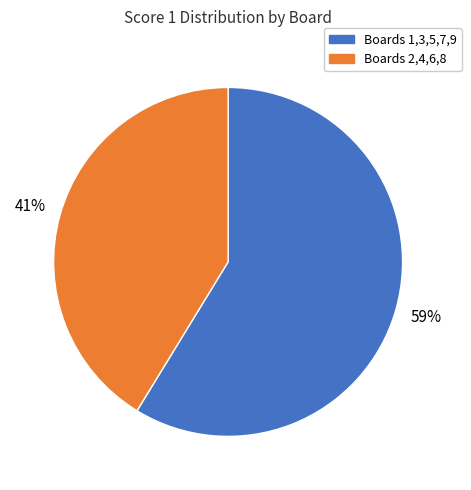

To the nearest percent, what is the average slice percentage?

50%